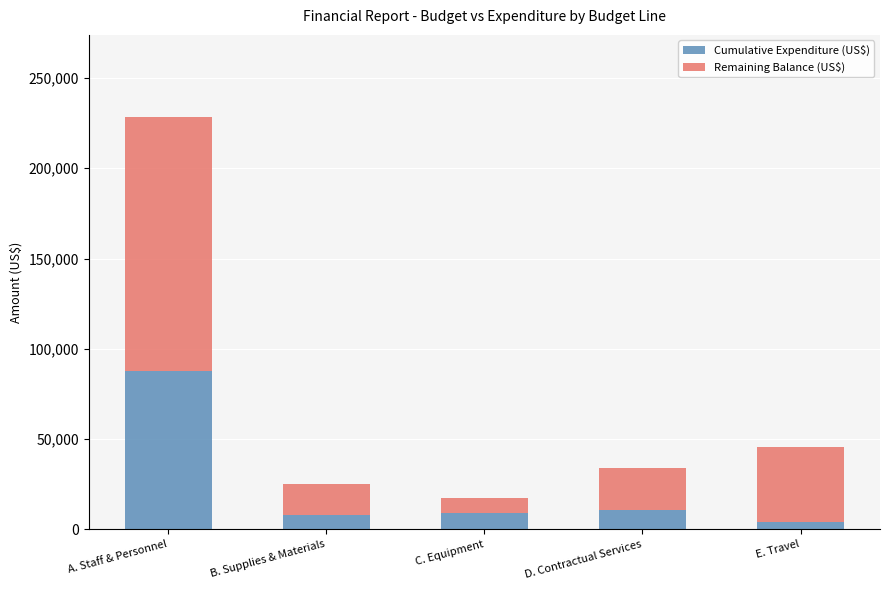

What is the total value across all series at C. Equipment?

17250